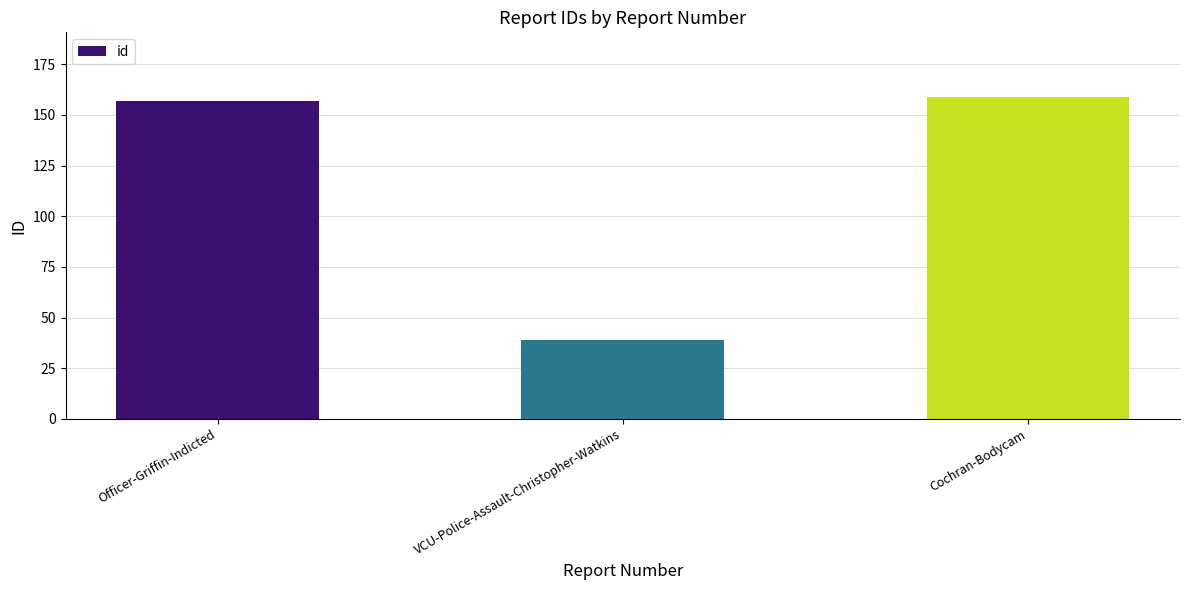

What is the ratio of the value at Officer-Griffin-Indicted to the value at VCU-Police-Assault-Christopher-Watkins?

4.0